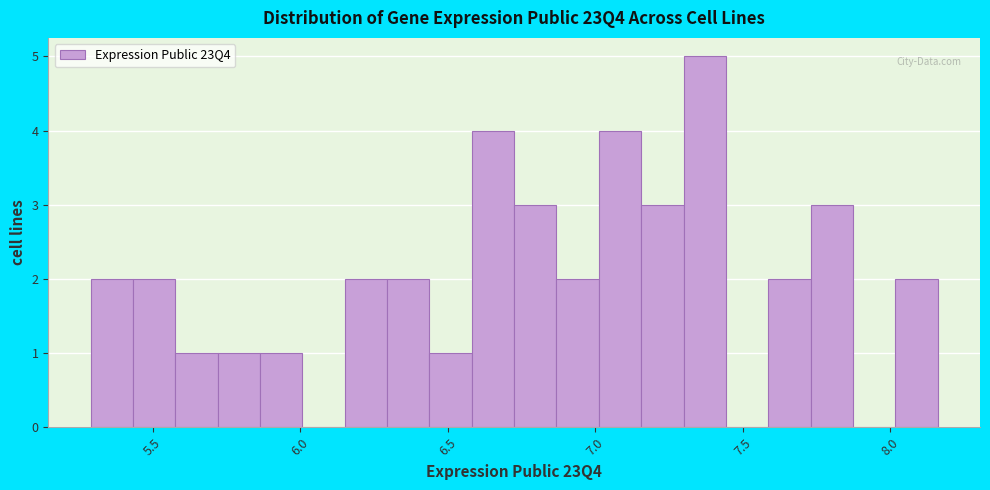

Read against the x-axis, roughly where is the centre of the tallest bar?

7.35